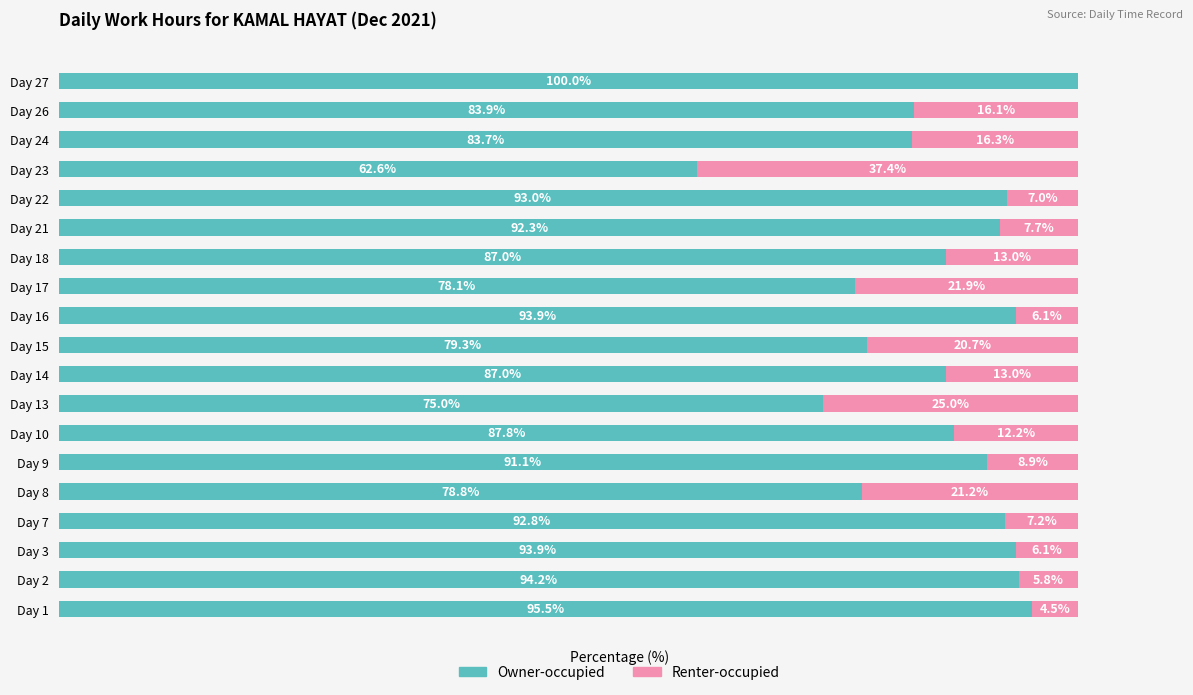

At which label is Owner-occupied closest to 81?

Day 15